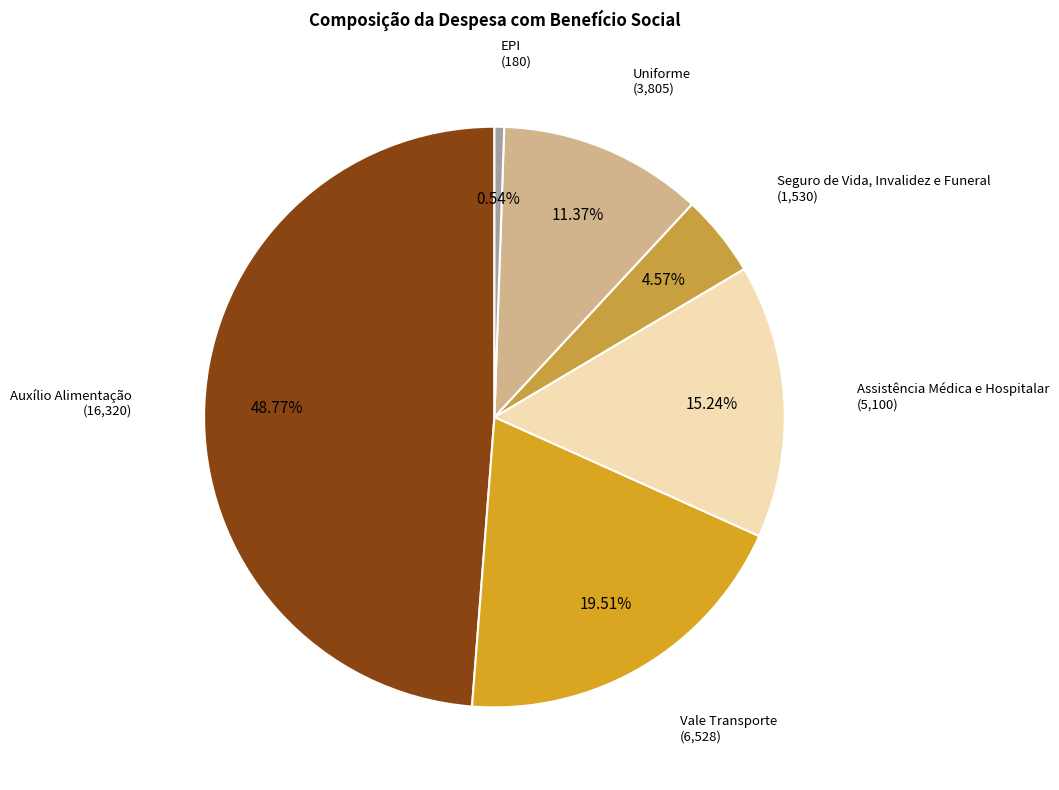

What is the largest slice in the pie chart?

Auxílio Alimentação